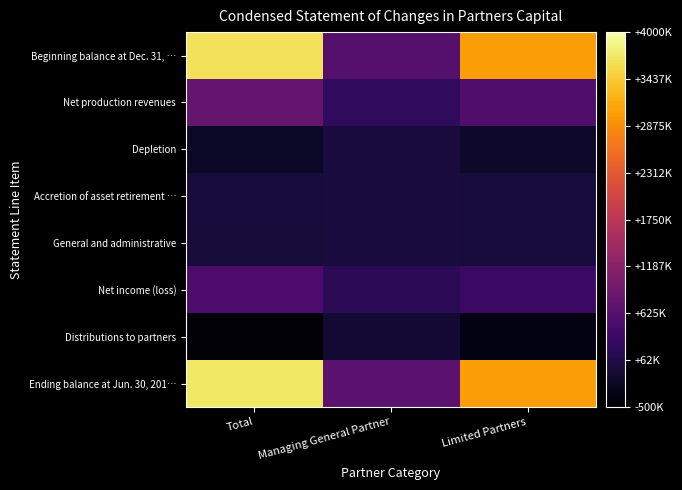

Which series has the largest total across all categories?

Ending balance at Jun. 30, 201…